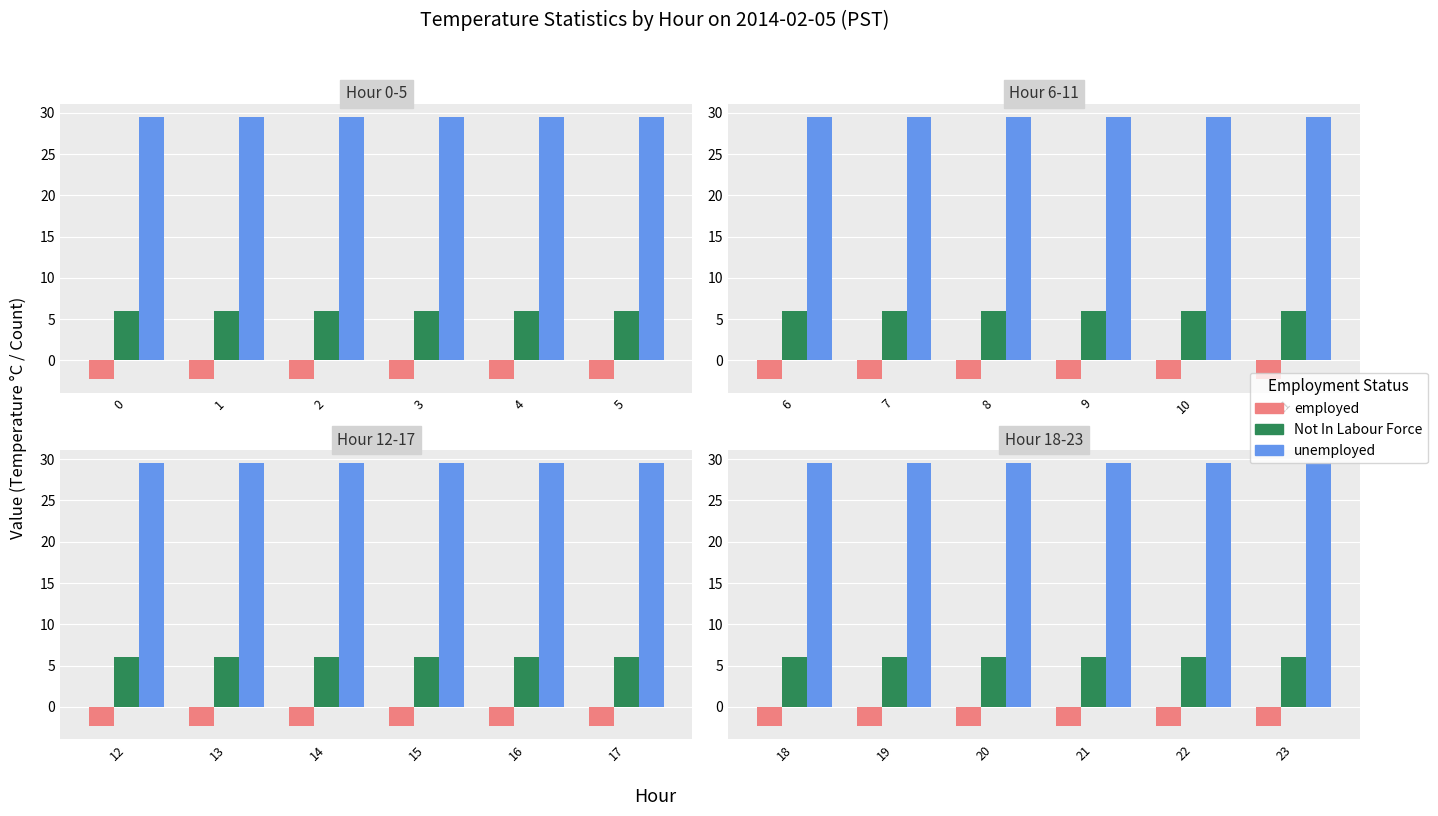

Which series has the largest total across all categories?

unemployed